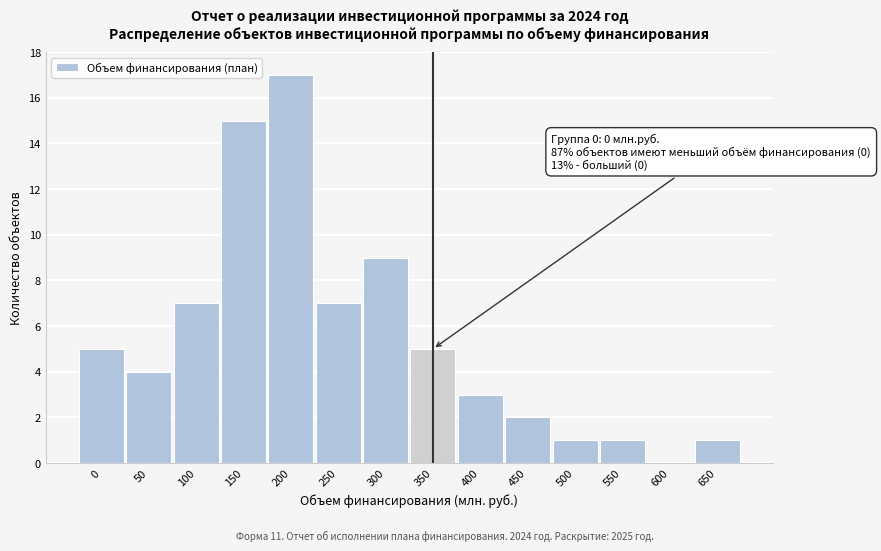

Reading left to right, what are all the values shown in this chart?

0=5	50=4	100=7	150=15	200=17	250=7	300=9	350=5	400=3	450=2	500=1	550=1	600=0	650=1